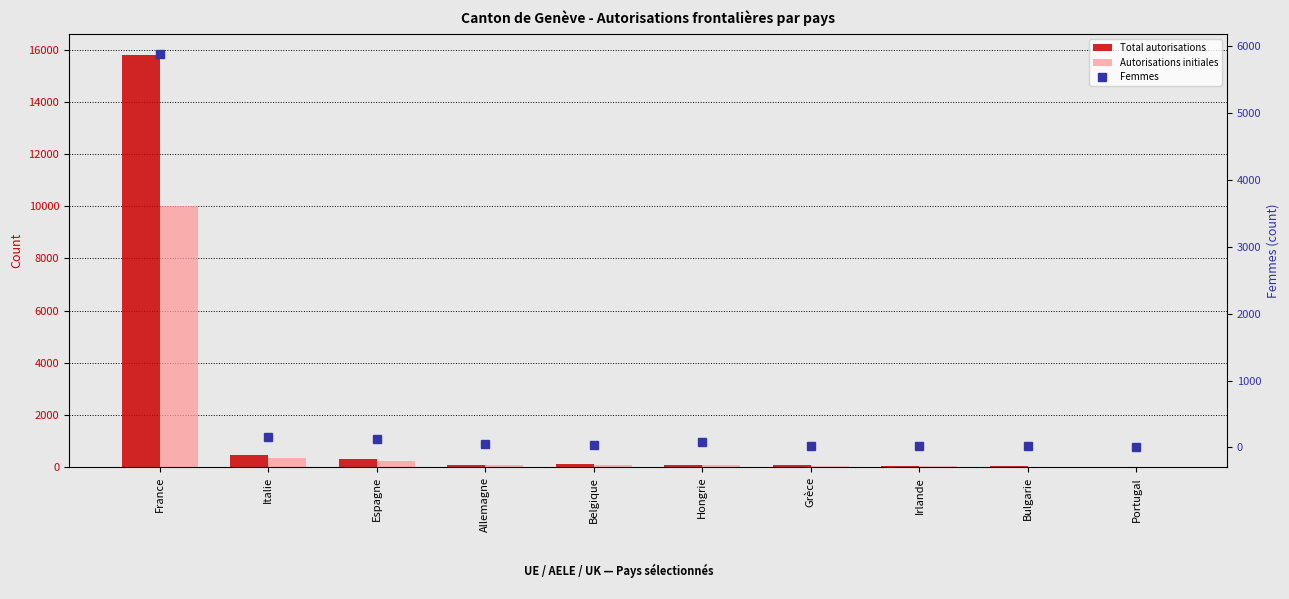

At which label does Autorisations initiales reach its minimum?

Portugal